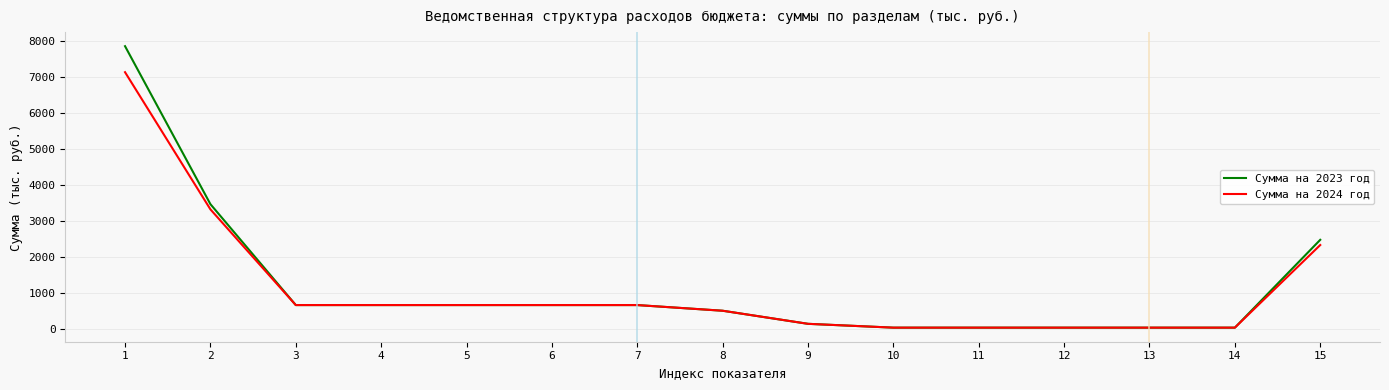

Reading left to right, extract all data points from this chart.

Сумма на 2023 год: 1=7857.0	2=3476.2	3=677.2	4=677.2	5=677.2	6=677.2	7=677.2	8=520.1	9=157.1	10=51.1	11=51.1	12=51.1	13=51.1	14=51.1	15=2486.9
Сумма на 2024 год: 1=7135.8	2=3331.7	3=677.2	4=677.2	5=677.2	6=677.2	7=677.2	8=520.1	9=157.1	10=51.1	11=51.1	12=51.1	13=51.1	14=51.1	15=2342.4